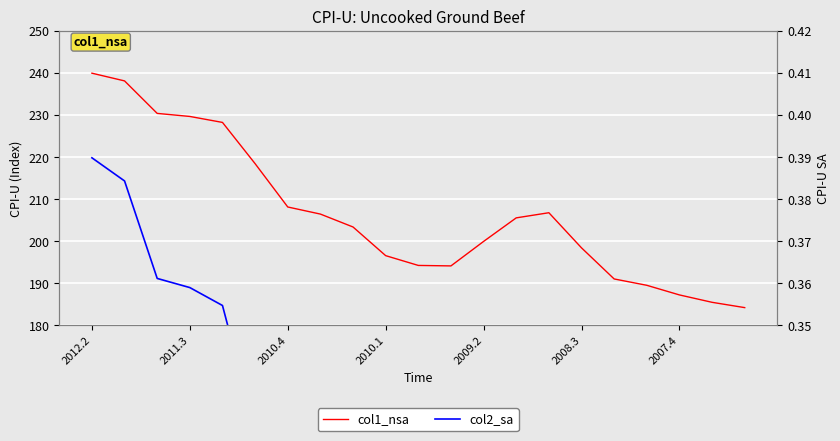

How many series are shown in this chart?

2